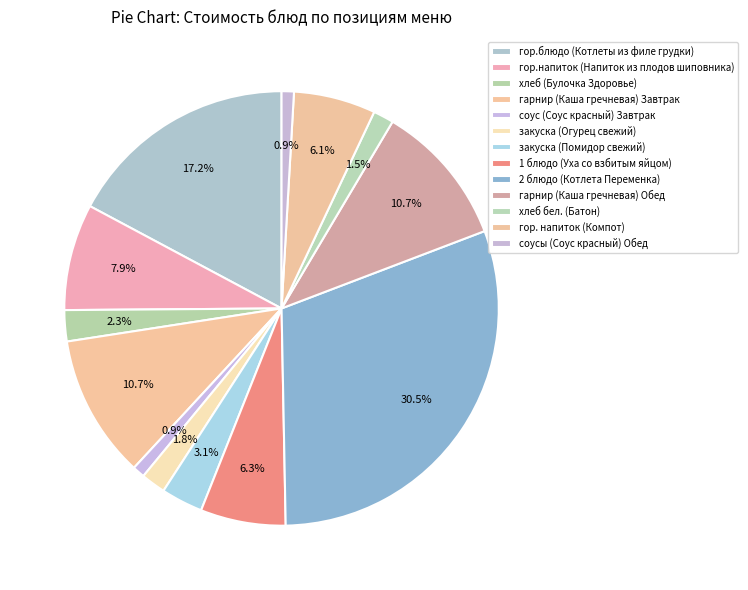

To the nearest percent, what is the difference between the largest and smallest slice percentages?

30%